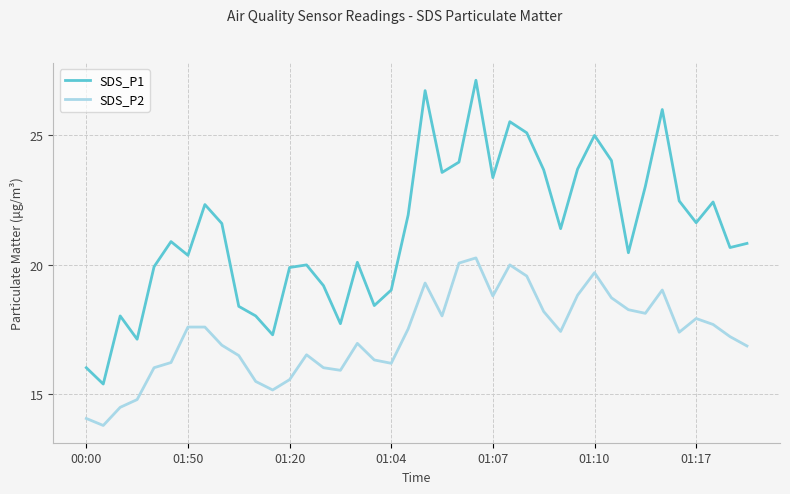

What is the smallest value displayed?

13.8